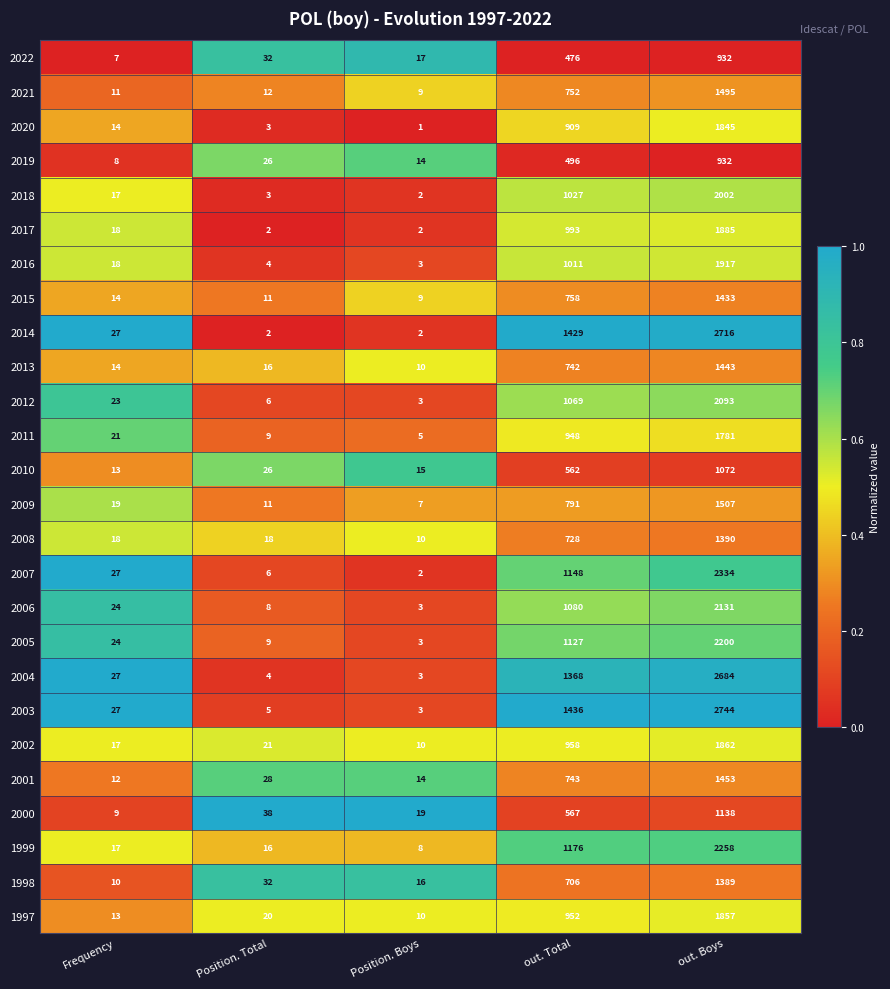

The value of 2011 at Position. Boys is 7. True or false?

False